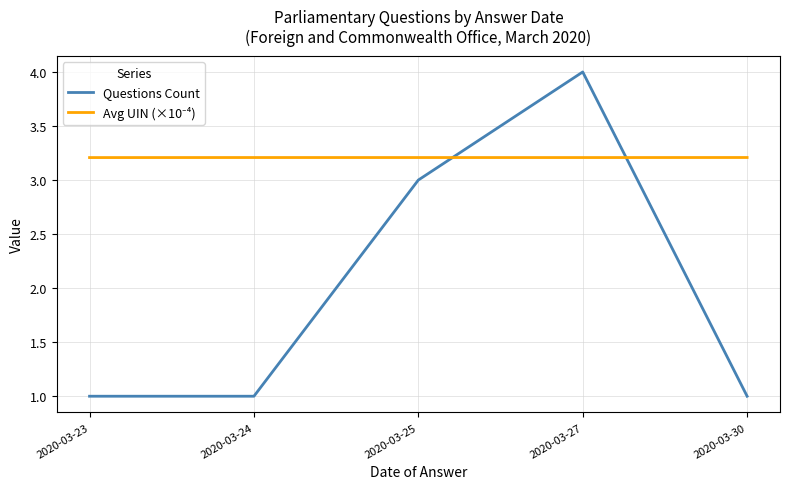

At which category is the sum across all series the highest?

2020-03-27